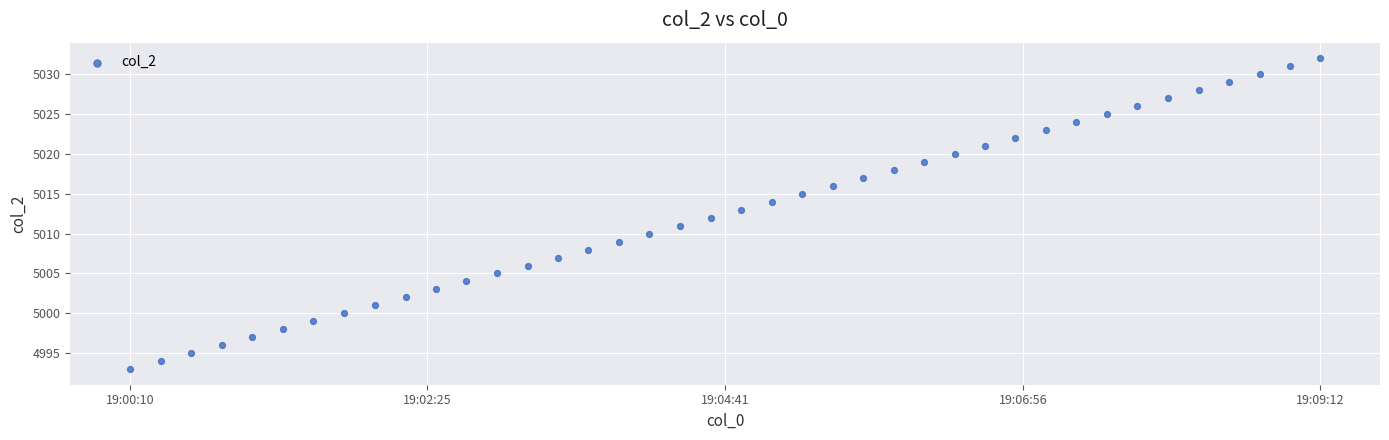

What is the range of Y values (max minus min)?

39